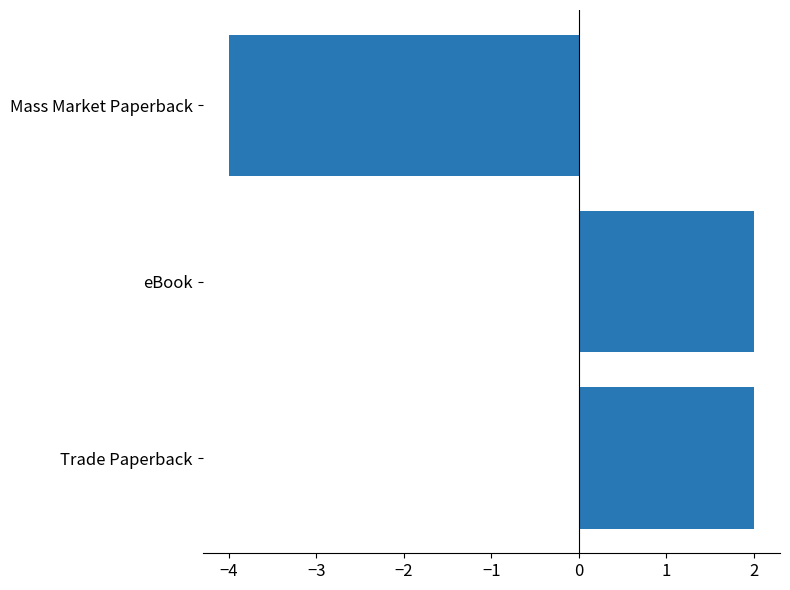

Which label corresponds to the smallest value in the chart?

Mass Market Paperback